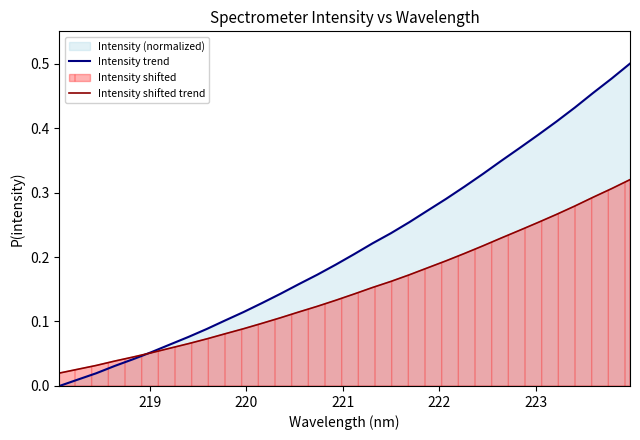

Rank the series by their average value, from highest to lowest.

Intensity trend, Intensity shifted trend